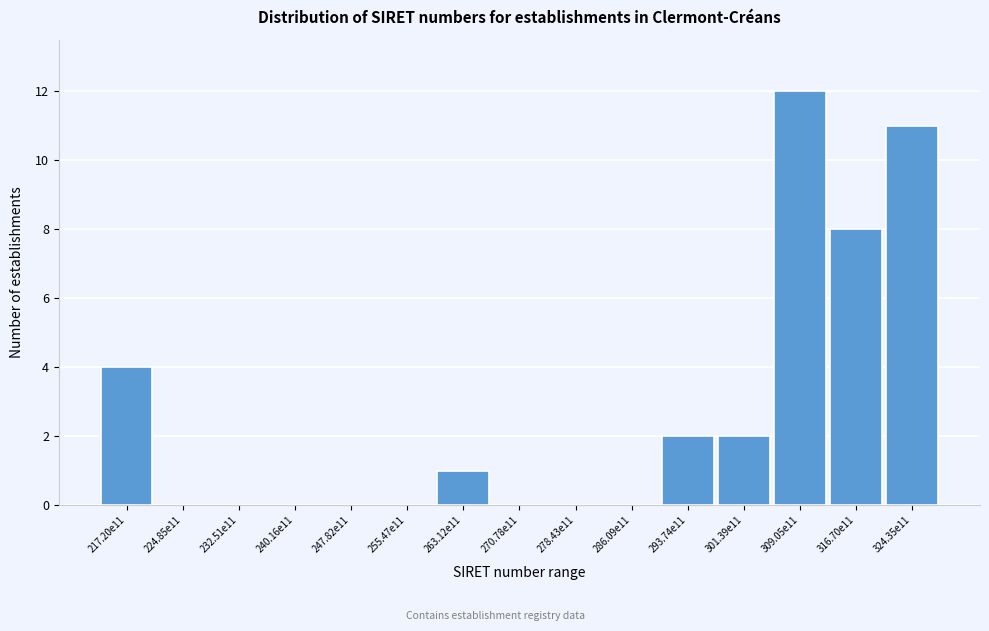

Reading right to left, list all the values displayed in this chart.

324.35e11=11	316.70e11=8	309.05e11=12	301.39e11=2	293.74e11=2	286.09e11=0	278.43e11=0	270.78e11=0	263.12e11=1	255.47e11=0	247.82e11=0	240.16e11=0	232.51e11=0	224.85e11=0	217.20e11=4